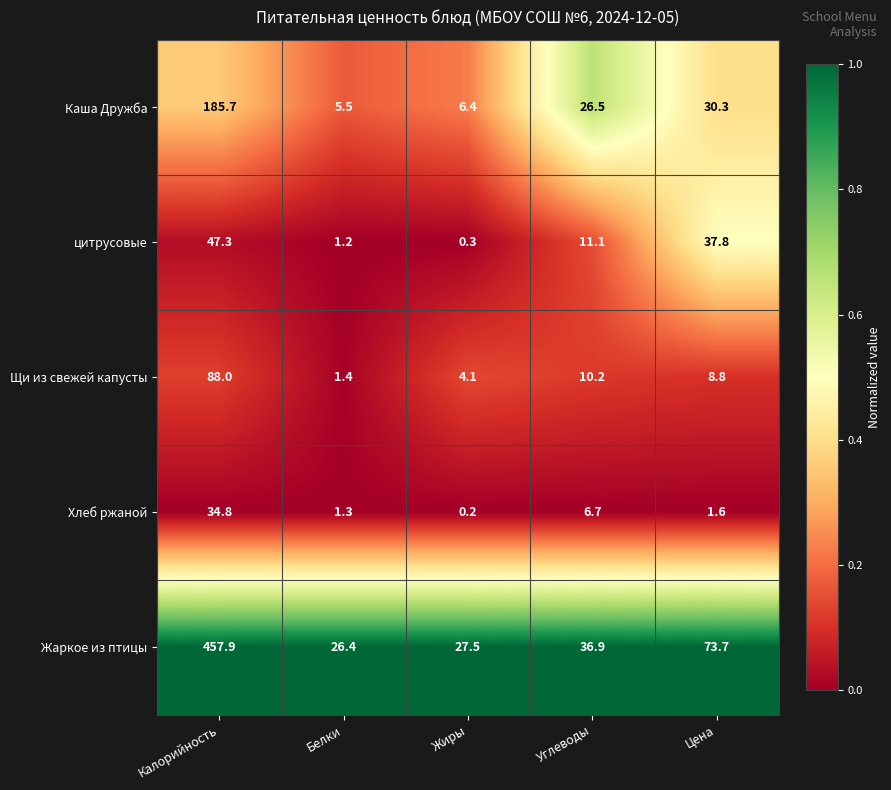

At Цена, list the series in order from smallest to largest.

Хлеб ржаной, Щи из свежей капусты, Каша Дружба, цитрусовые, Жаркое из птицы